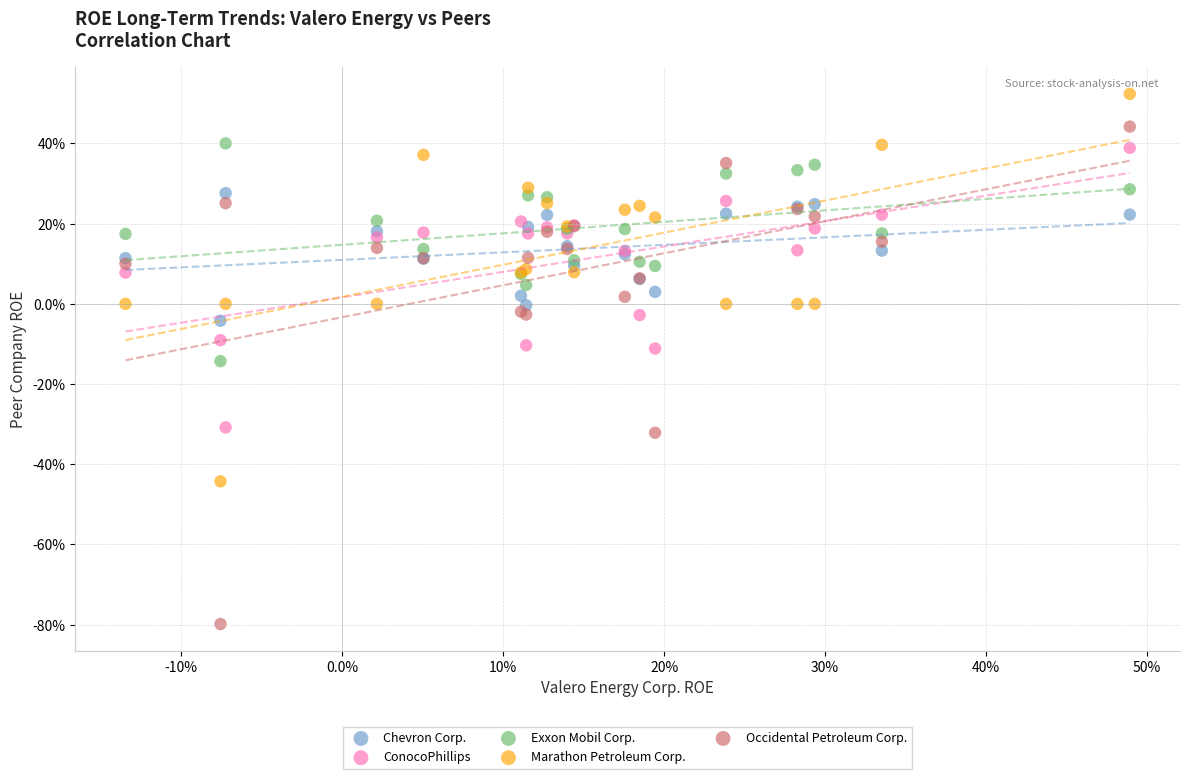

Which series reaches the minimum Y coordinate?

Occidental Petroleum Corp.